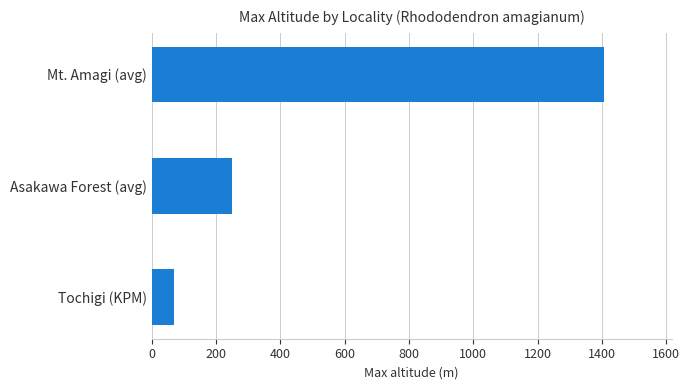

Reading bottom to top, what are all the values shown in this chart?

70	250	1406